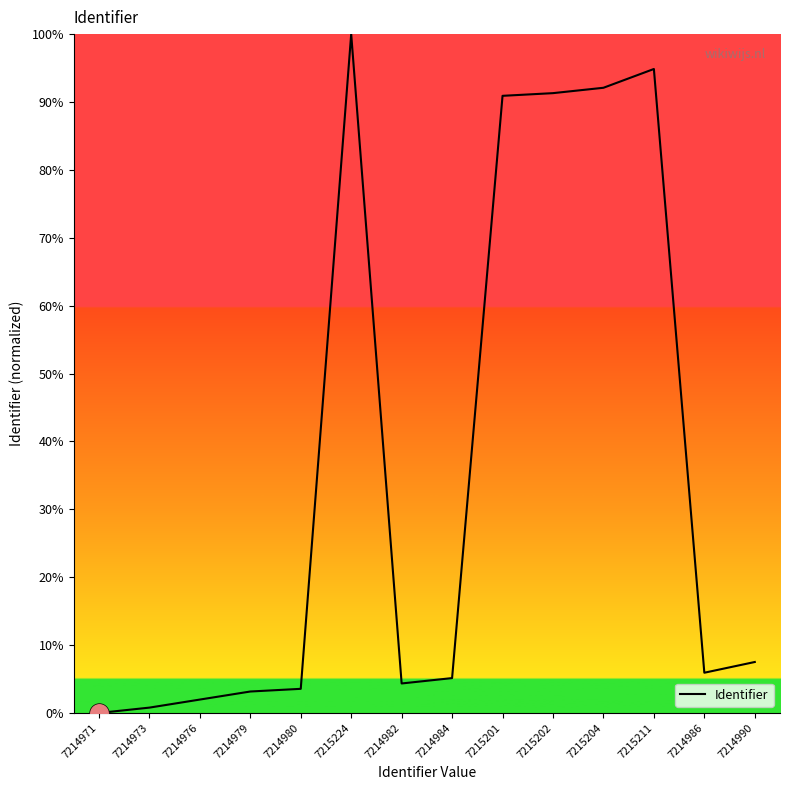

Which has a higher value, 7214980 or 7214990?

7214990